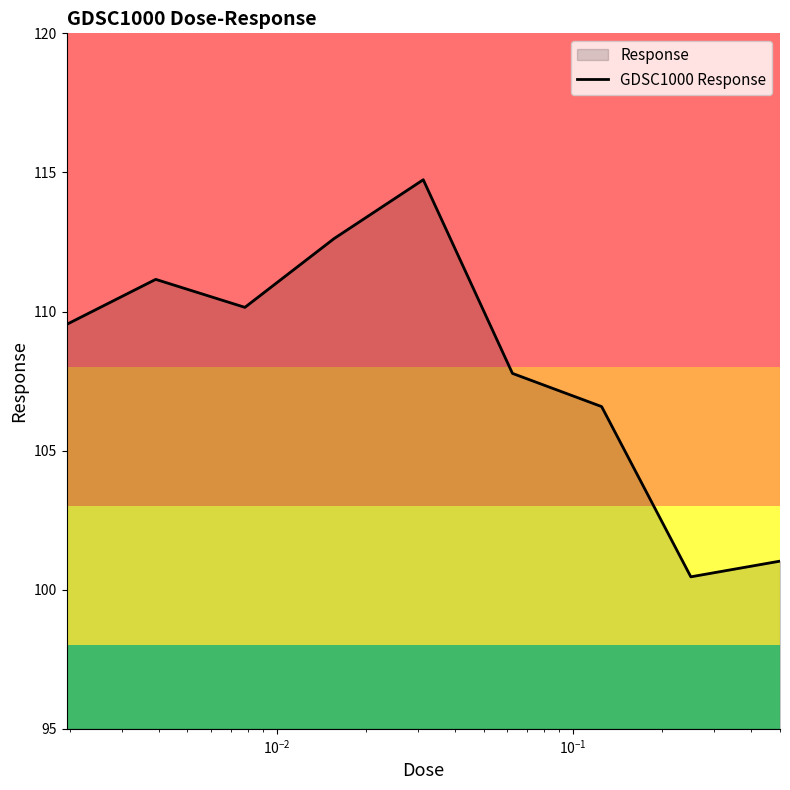

What is the minimum value shown in the chart?

100.5